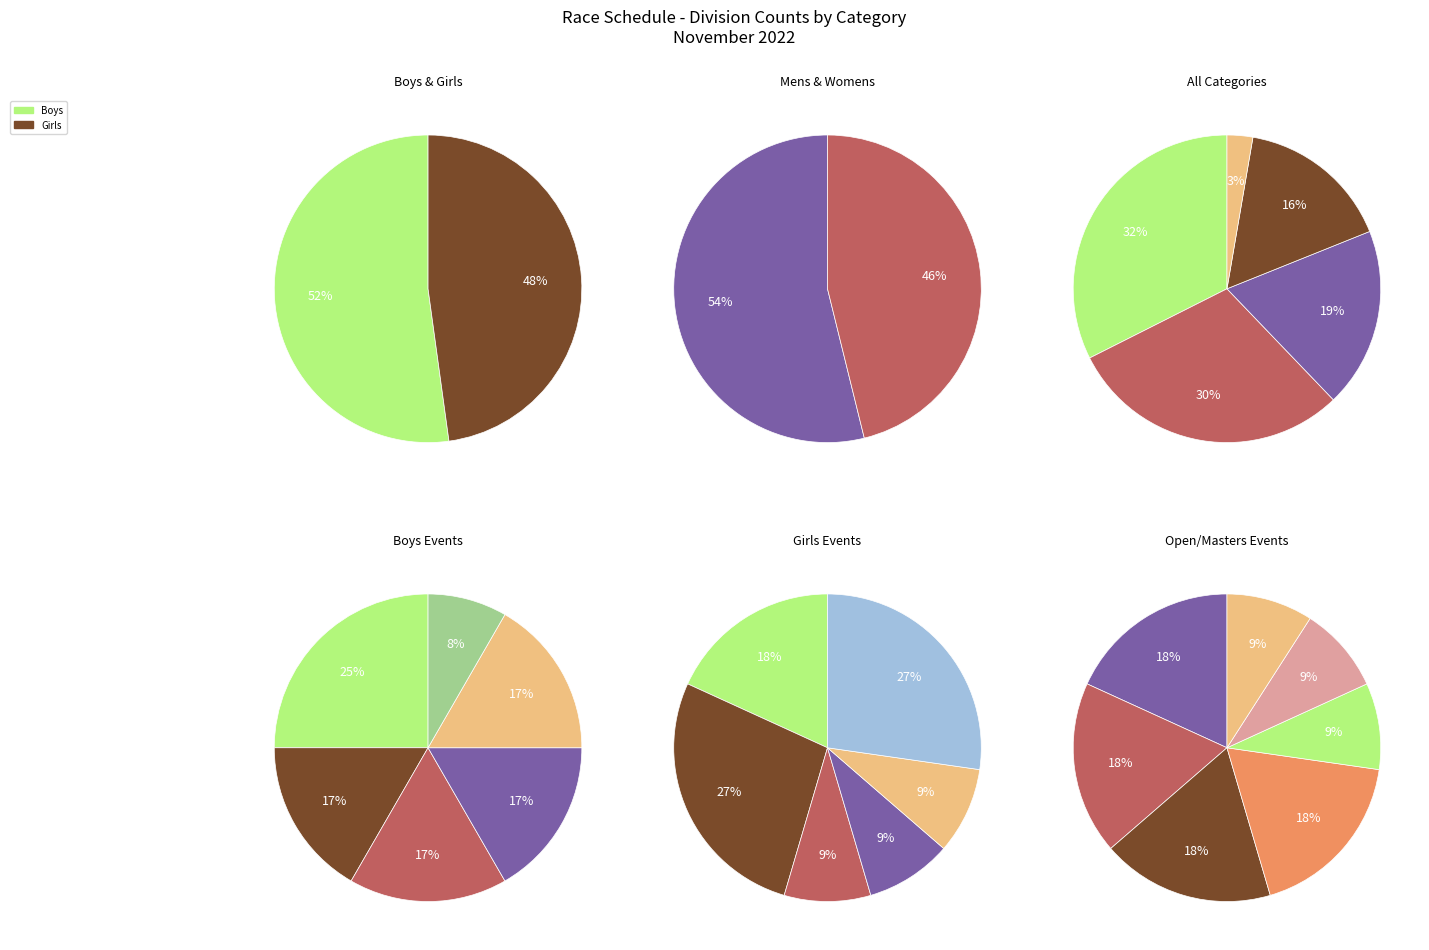

Is Mens the majority of the pie?

No